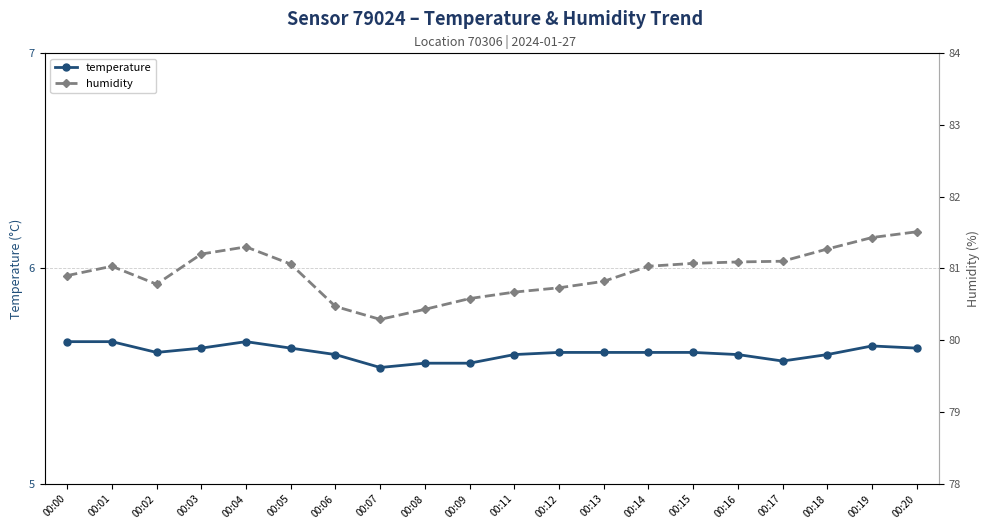

The humidity series shows 80.6 at 00:09. True or false?

True